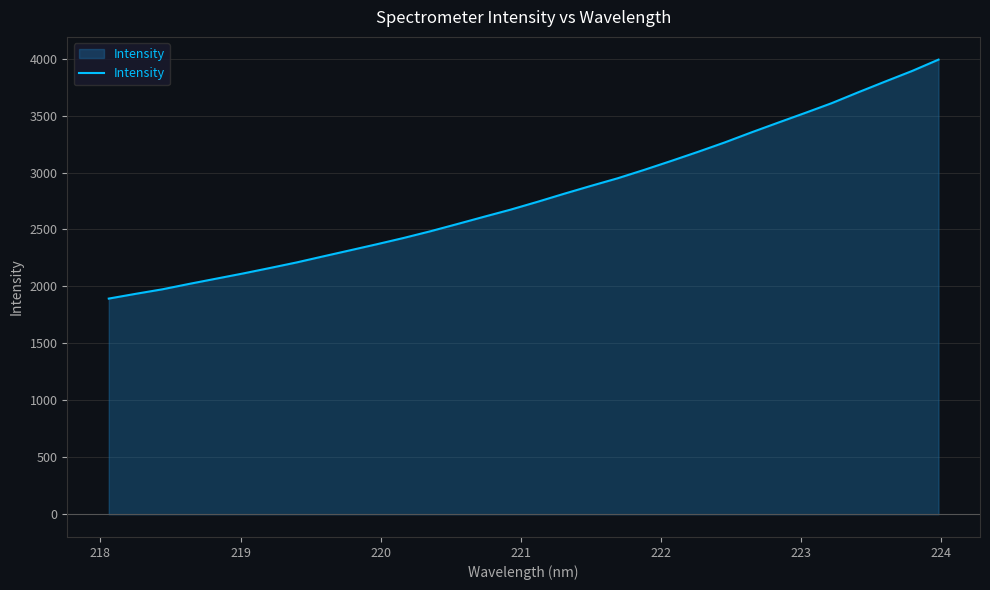

True or false: there are more than 1 points higher than both neighbors.

False